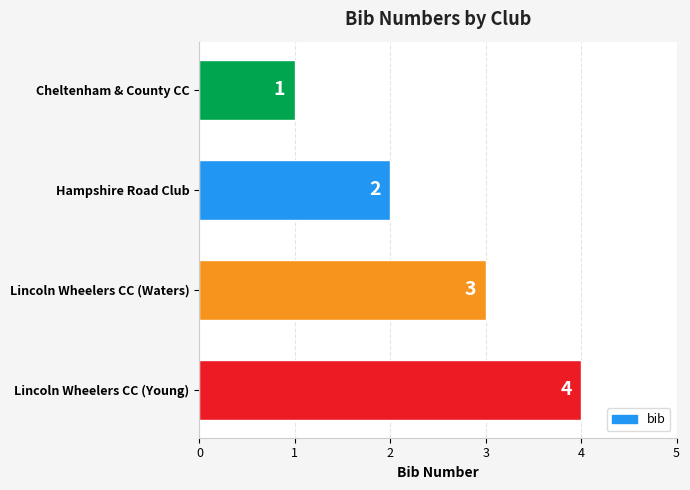

The chart shows a value of 4 at Lincoln Wheelers CC (Waters). True or false?

False